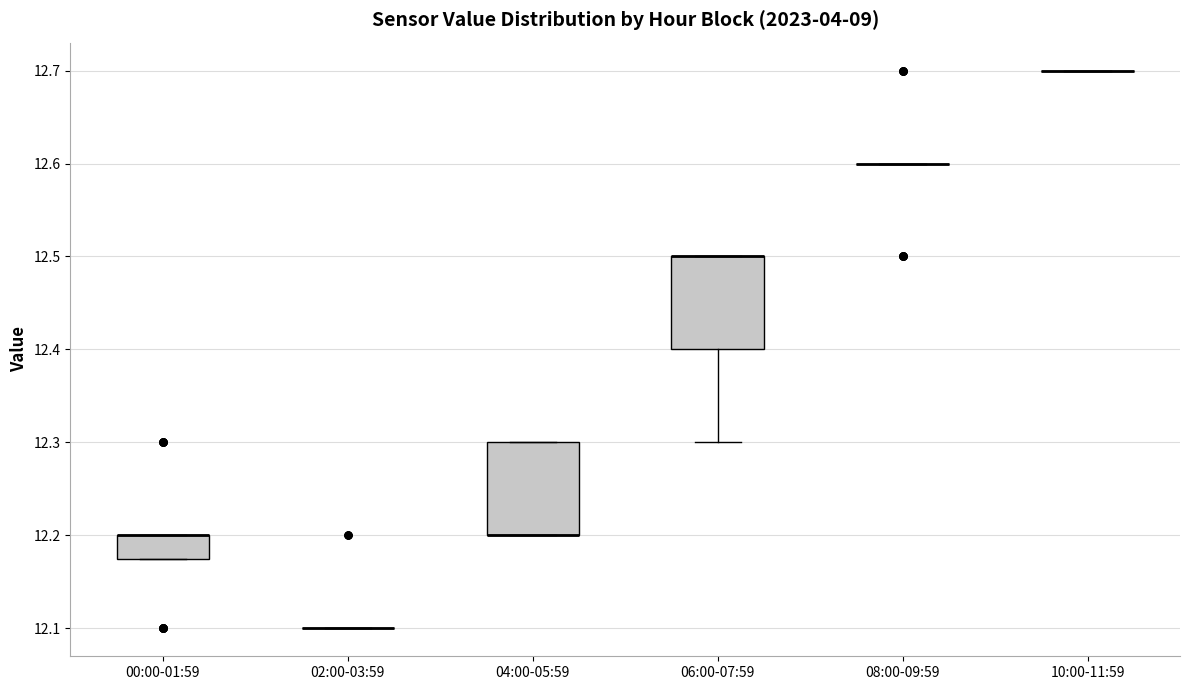

Reading left to right, transcribe this box plot: for each box, give where its median line is, the range the box spans, and where its two whiskers end, as read against the y-axis. The values are not printed on the chart, so give them approximately, as read against the axis.

00:00-01:59: median 12.20 (drawn on the box's upper edge), box 12.18 to 12.20, whiskers 12.18 to 12.20
02:00-03:59: box collapsed to a line at 12.10, whiskers 12.10 to 12.10
04:00-05:59: median 12.20 (drawn on the box's lower edge), box 12.20 to 12.30, whiskers 12.20 to 12.30
06:00-07:59: median 12.50 (drawn on the box's upper edge), box 12.40 to 12.50, whiskers 12.30 to 12.50
08:00-09:59: box collapsed to a line at 12.60, whiskers 12.60 to 12.60
10:00-11:59: box collapsed to a line at 12.70, whiskers 12.70 to 12.70